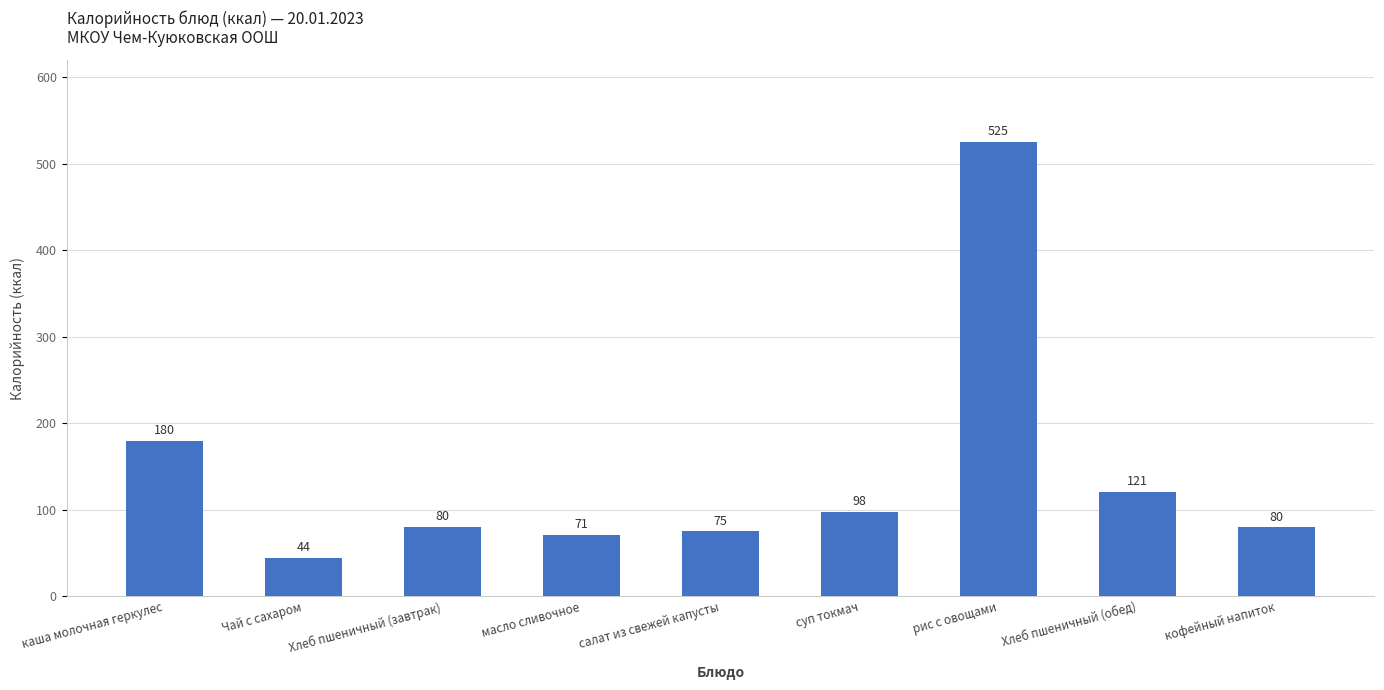

How many bars are there in total?

9